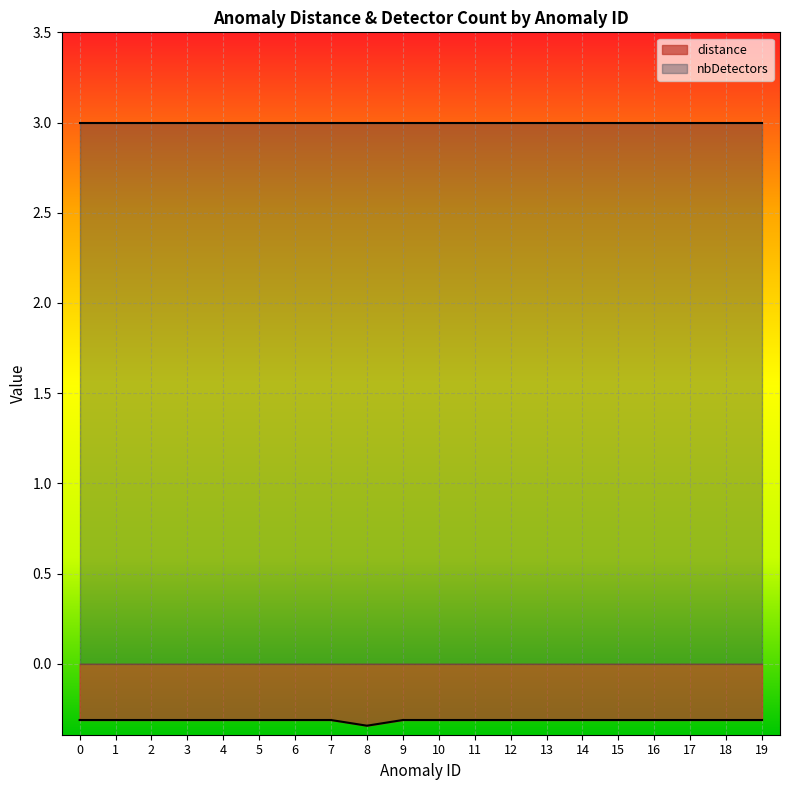

Reading left to right, extract all data points from this chart.

0=-0.3	1=-0.3	2=-0.3	3=-0.3	4=-0.3	5=-0.3	6=-0.3	7=-0.3	8=-0.3	9=-0.3	10=-0.3	11=-0.3	12=-0.3	13=-0.3	14=-0.3	15=-0.3	16=-0.3	17=-0.3	18=-0.3	19=-0.3